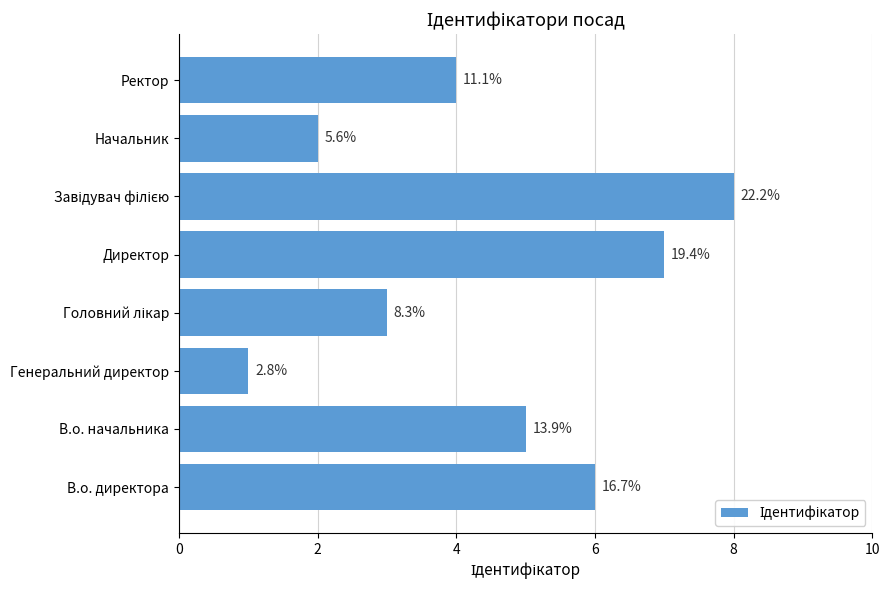

What is the greatest value displayed?

8